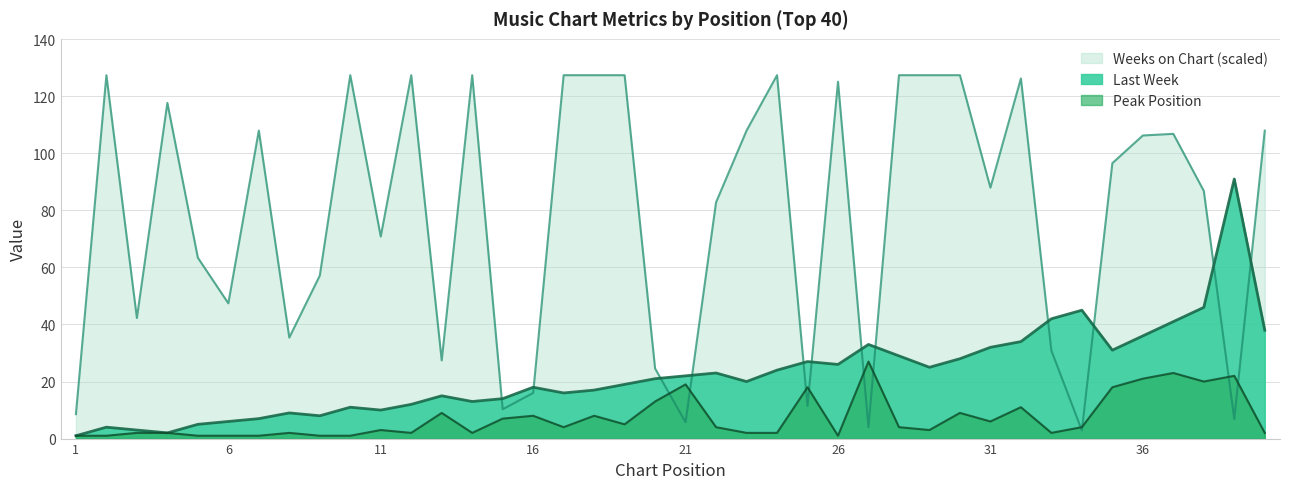

What is the lowest value of the Last Week series?

1.0